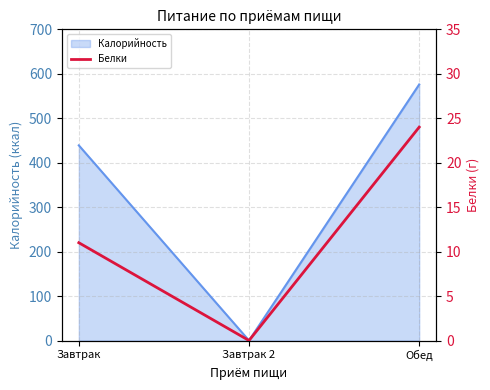

Rank the categories by Калорийность value from lowest to highest.

Завтрак 2, Завтрак, Обед